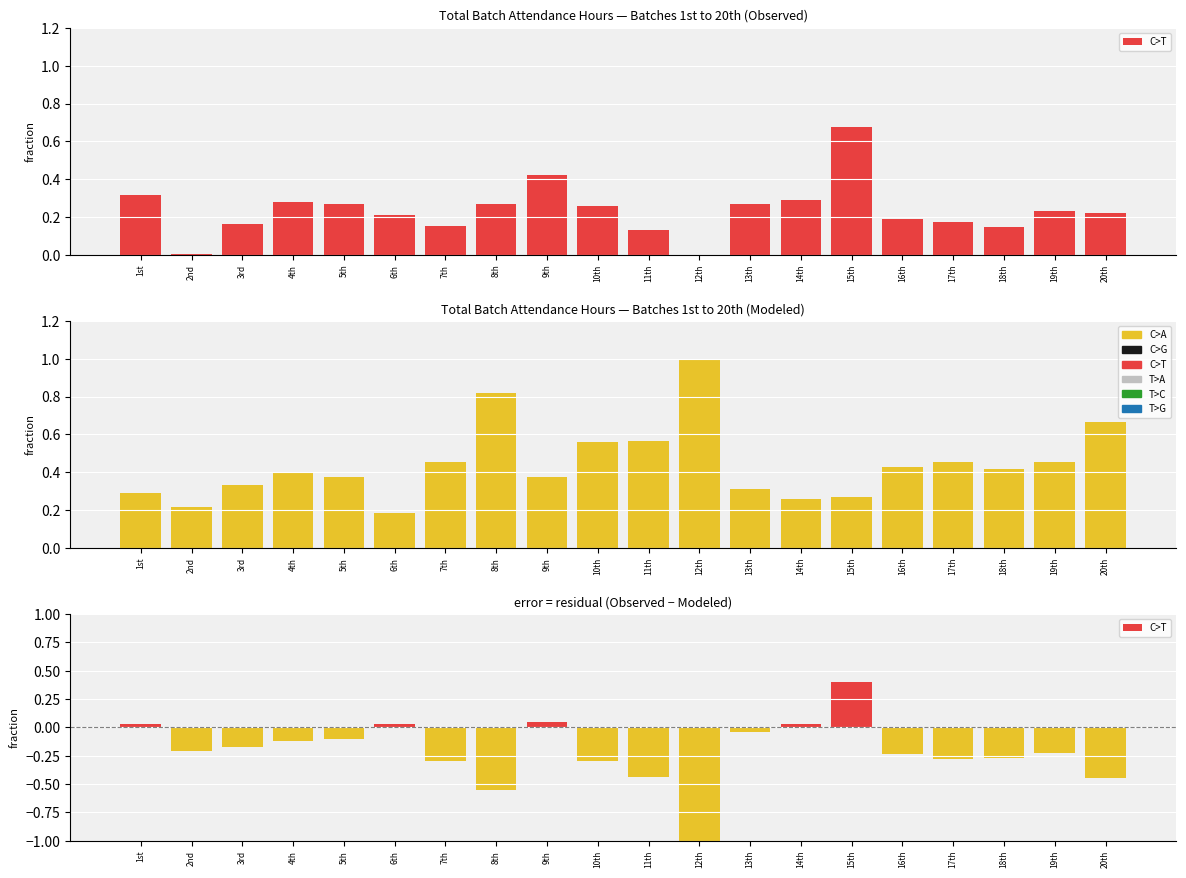

List the series in order of their overall mean, highest first.

C>A, C>T